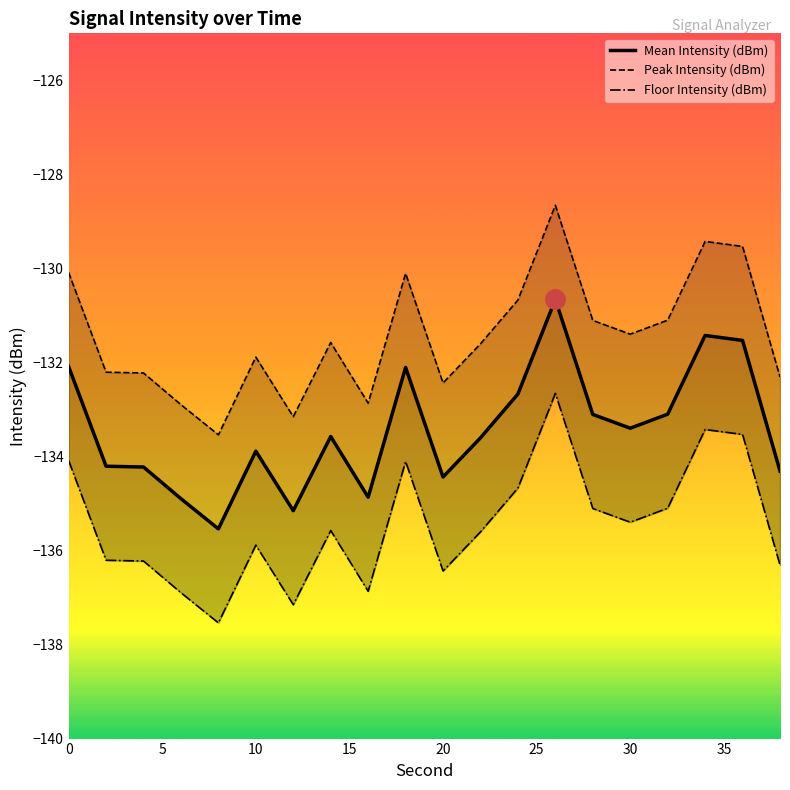

What is the difference between the maximum and second lowest values in the Mean Intensity (dBm) series?

4.5